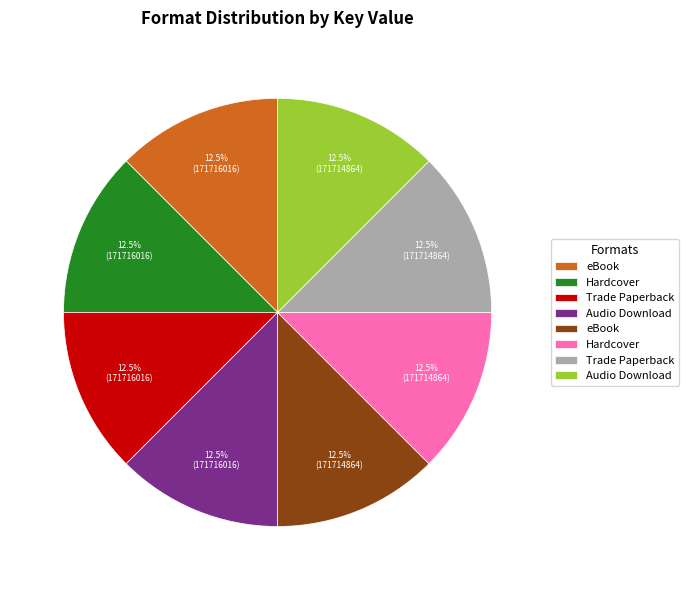

Is there a majority slice in this chart?

No